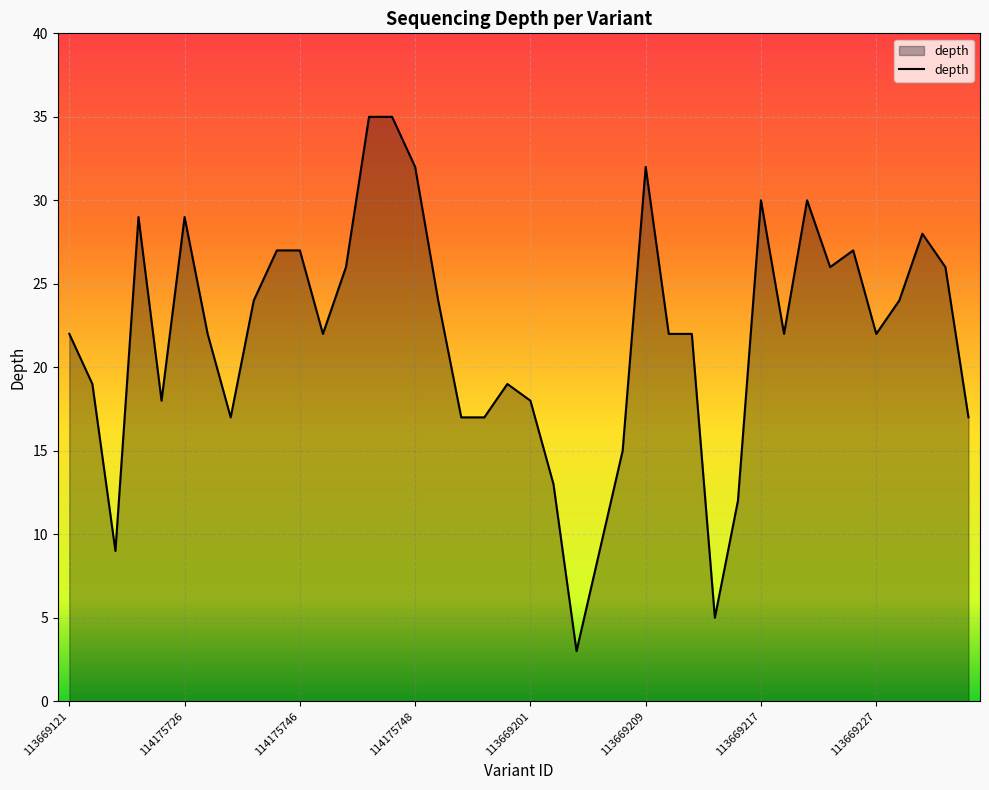

What is the minimum value shown in the chart?

3